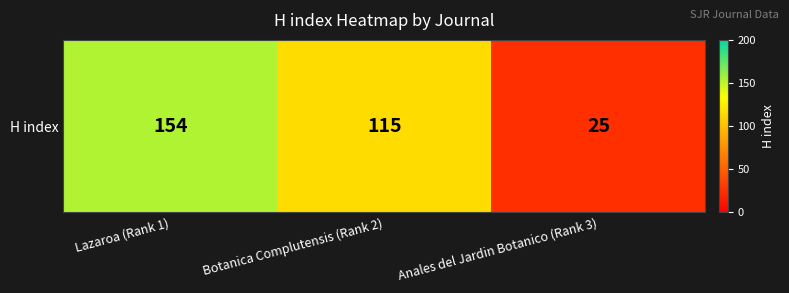

Is it true that the value at Botanica Complutensis (Rank 2) is 115?

True